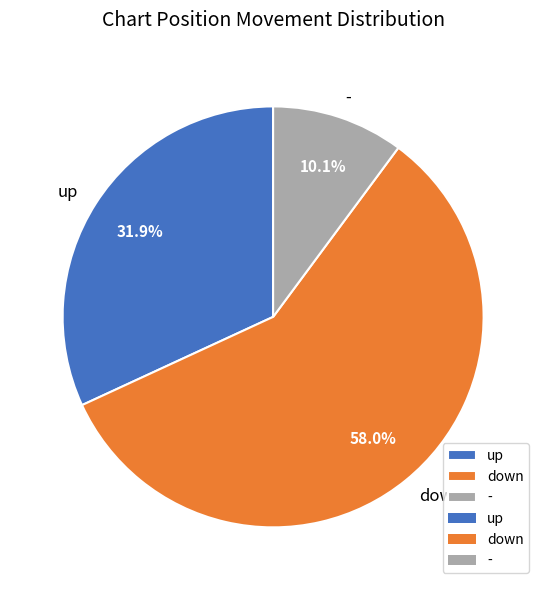

Approximately how many times larger is the value at down compared to -?

5.7